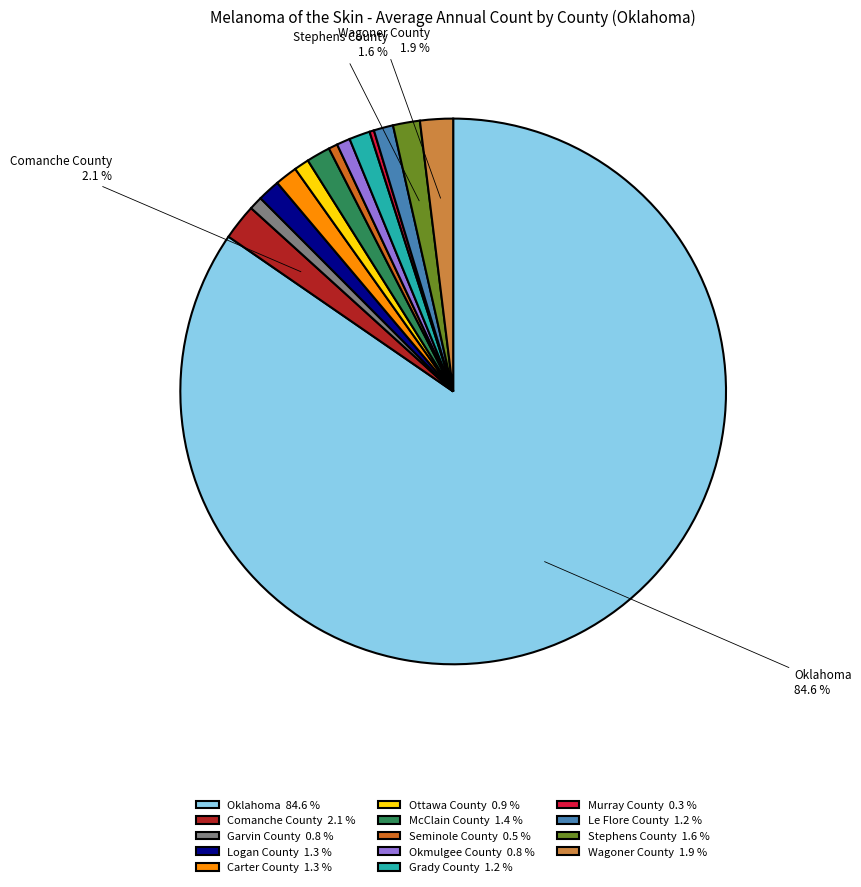

The Le Flore County slice represents 11% of the pie. True or false?

False